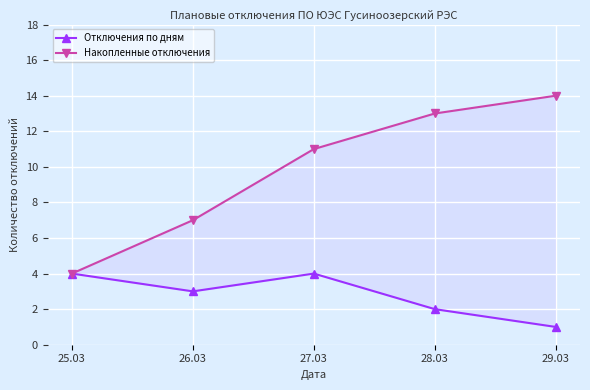

Is this an area chart (filled region under the line)?

No